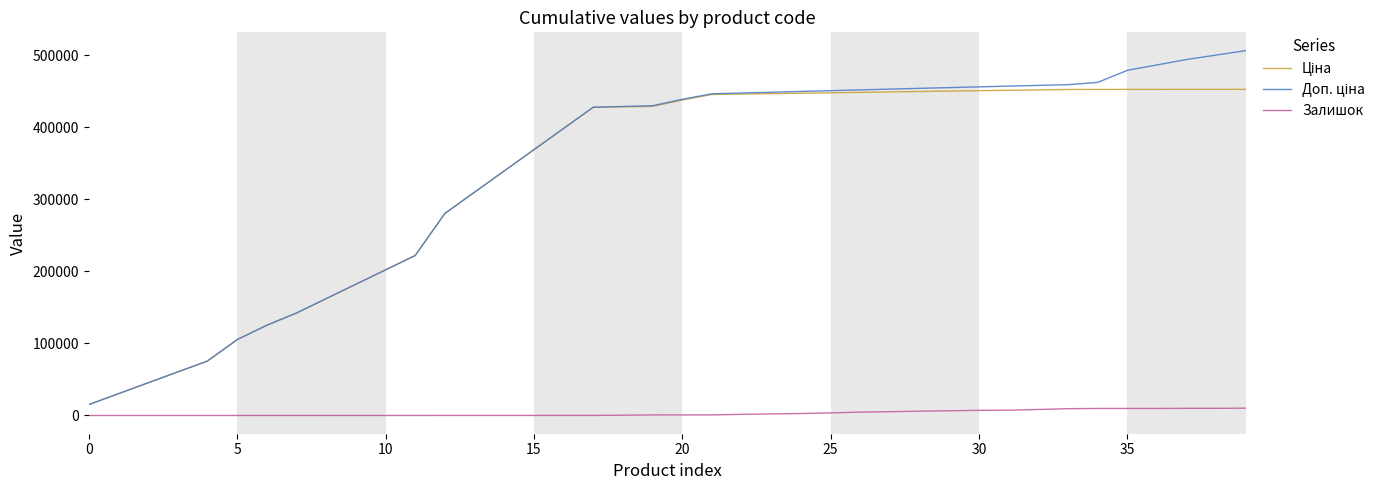

What is the greatest value displayed?

506733.3